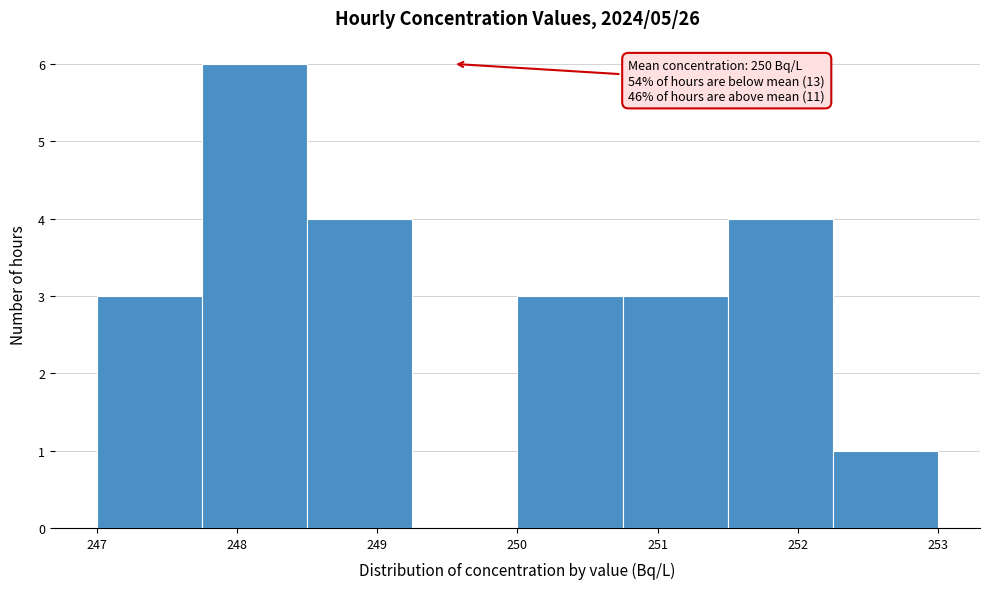

Which range on the x-axis has the tallest bar?

247.75 to 248.50